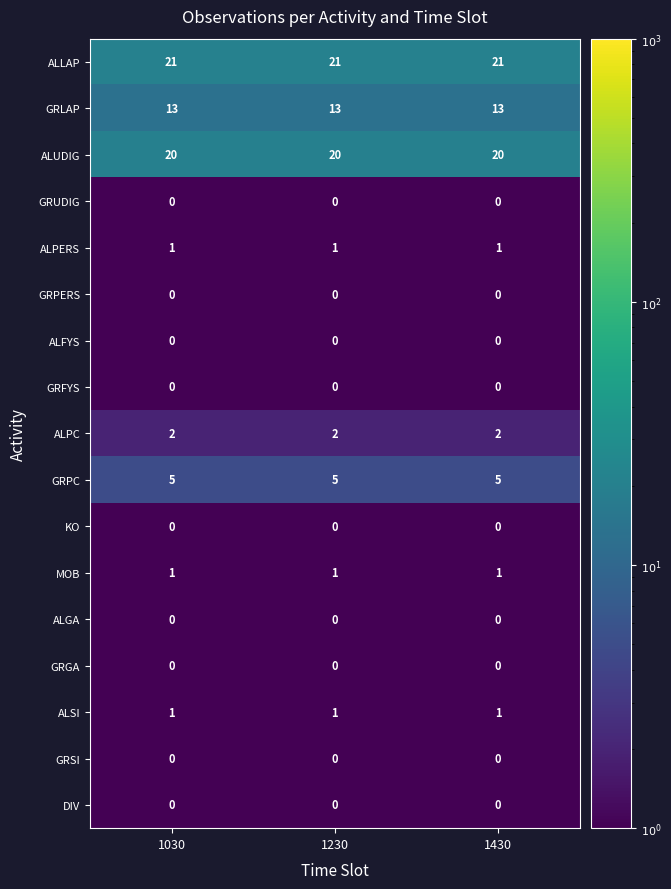

What is the greatest value displayed?

21